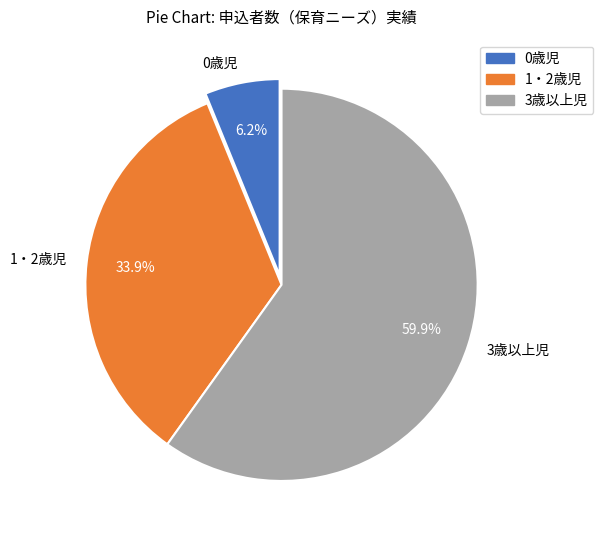

What is the ratio of the value at 0歳児 to the value at 1・2歳児?

0.2